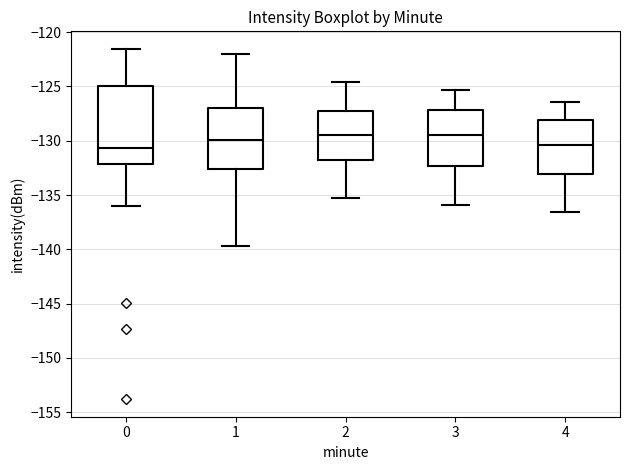

Which box is the tallest, from its lower edge to its upper edge?

0